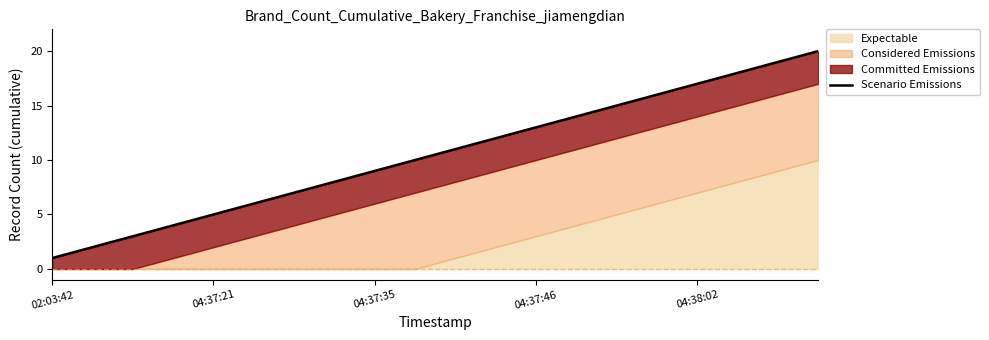

What is the average value?

10